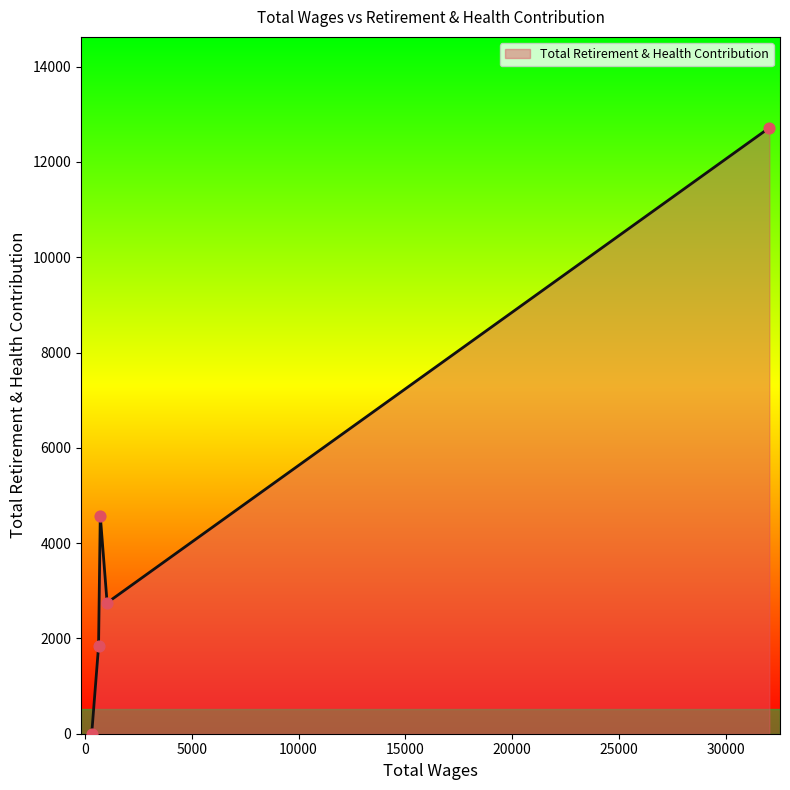

What is the difference between the second highest and second lowest values?

2748